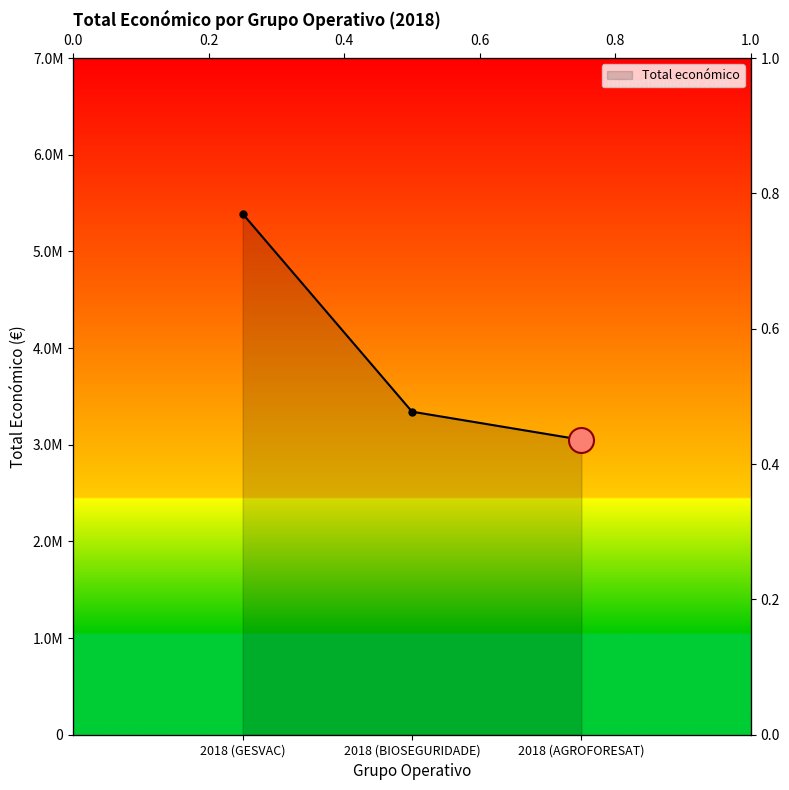

Reading left to right, transcribe all the data shown in this chart.

2018 (GESVAC)=5390598	2018 (BIOSEGURIDADE)=3342252	2018 (AGROFORESAT)=3051573